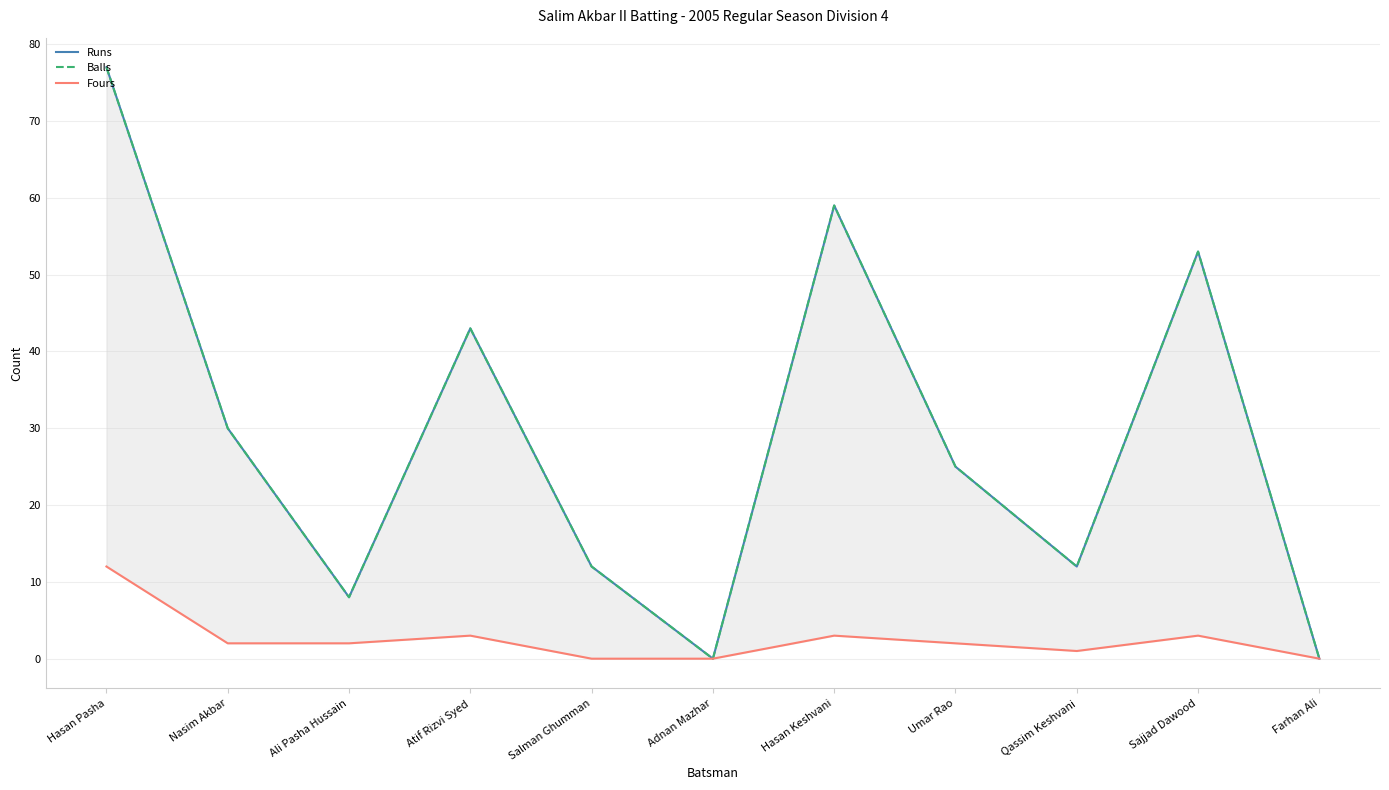

True or false: Balls has a value of 43 at Atif Rizvi Syed.

True